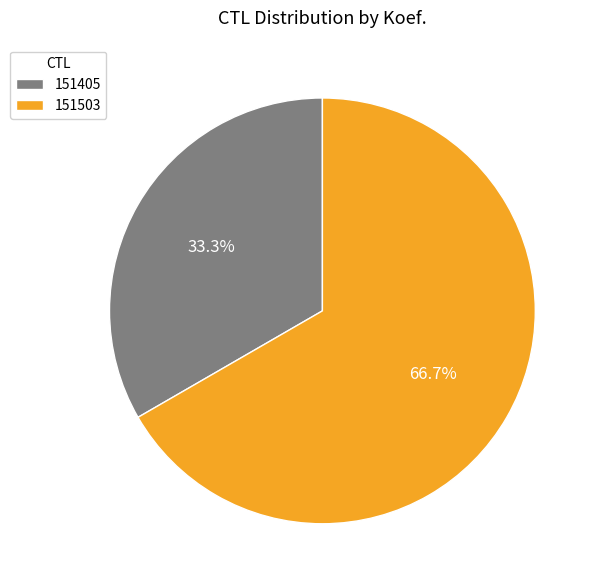

True or false: 151405 accounts for 33% of the total.

True